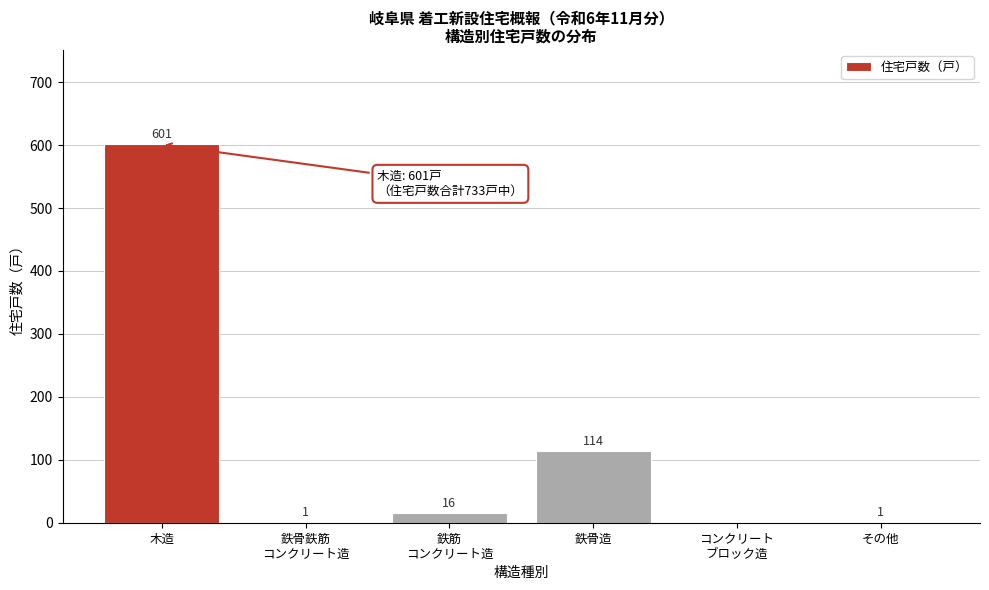

The value at 木造 is 601. True or false?

True